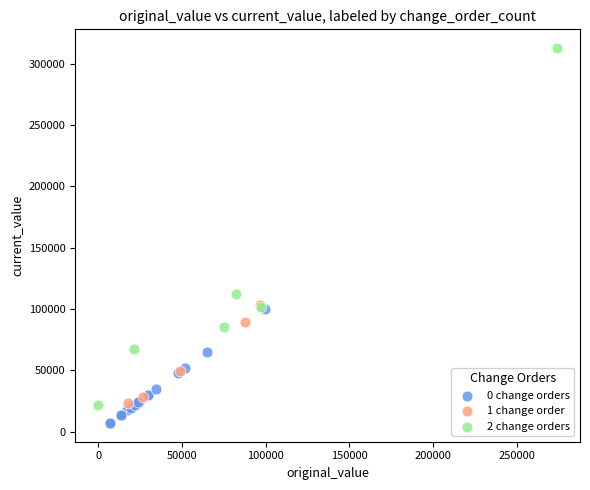

Which series has the widest spread of Y values?

2 change orders